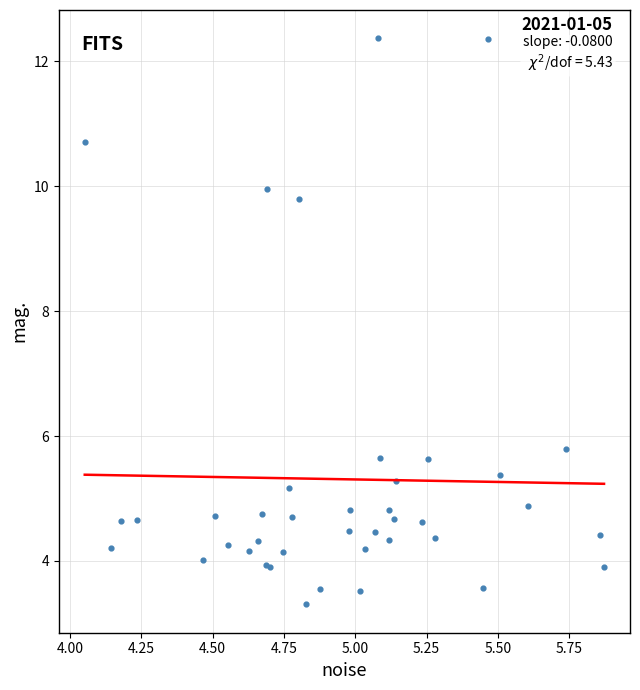

What Y value in the scatter plot is closest to 7?

5.8